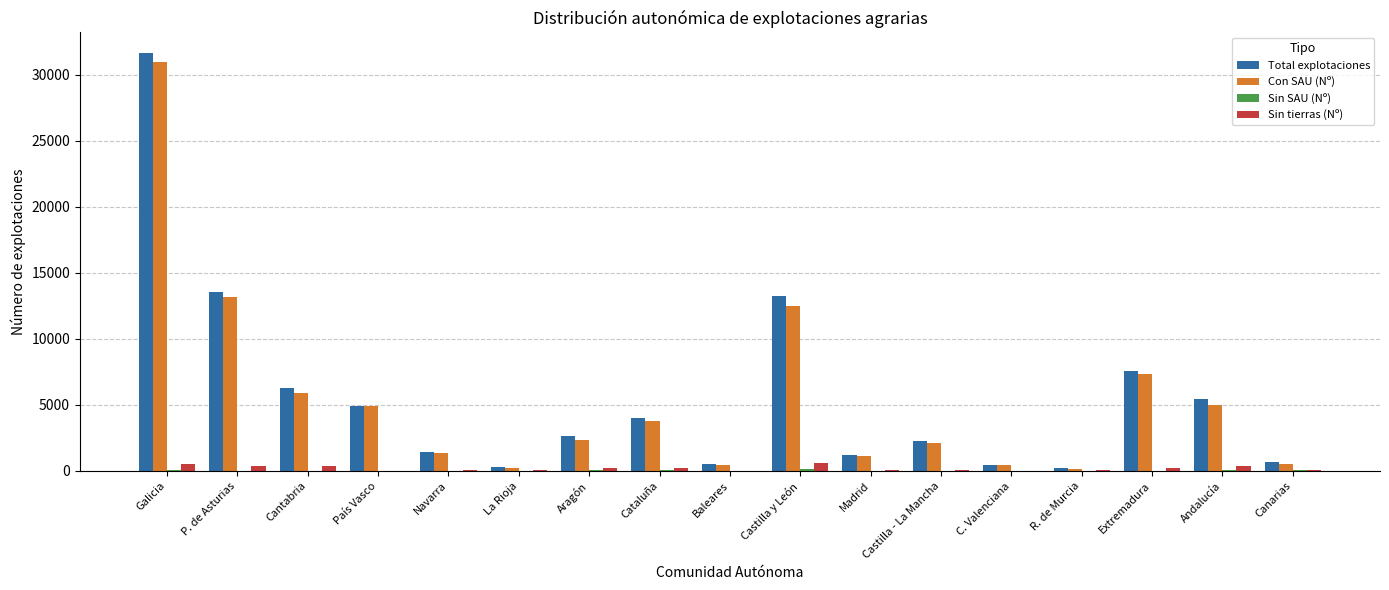

Is it true that Total explotaciones equals 8896 at Cantabria?

False